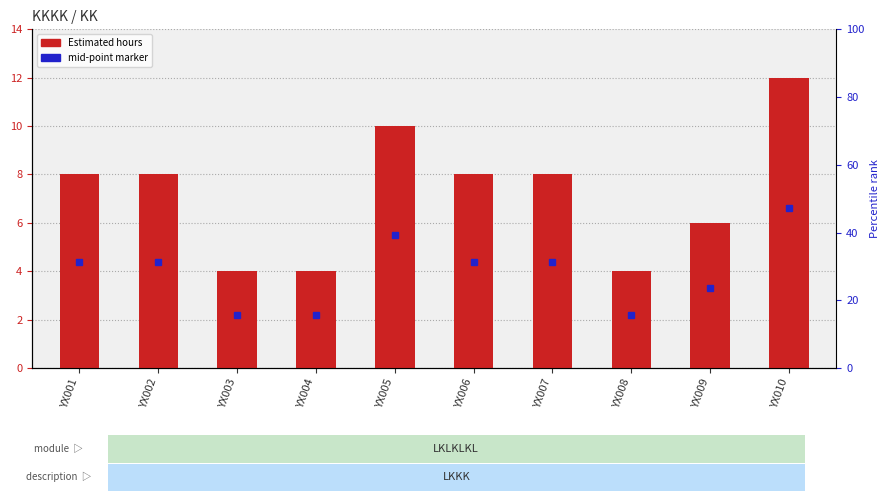

Count the number of values greater than 8.

2